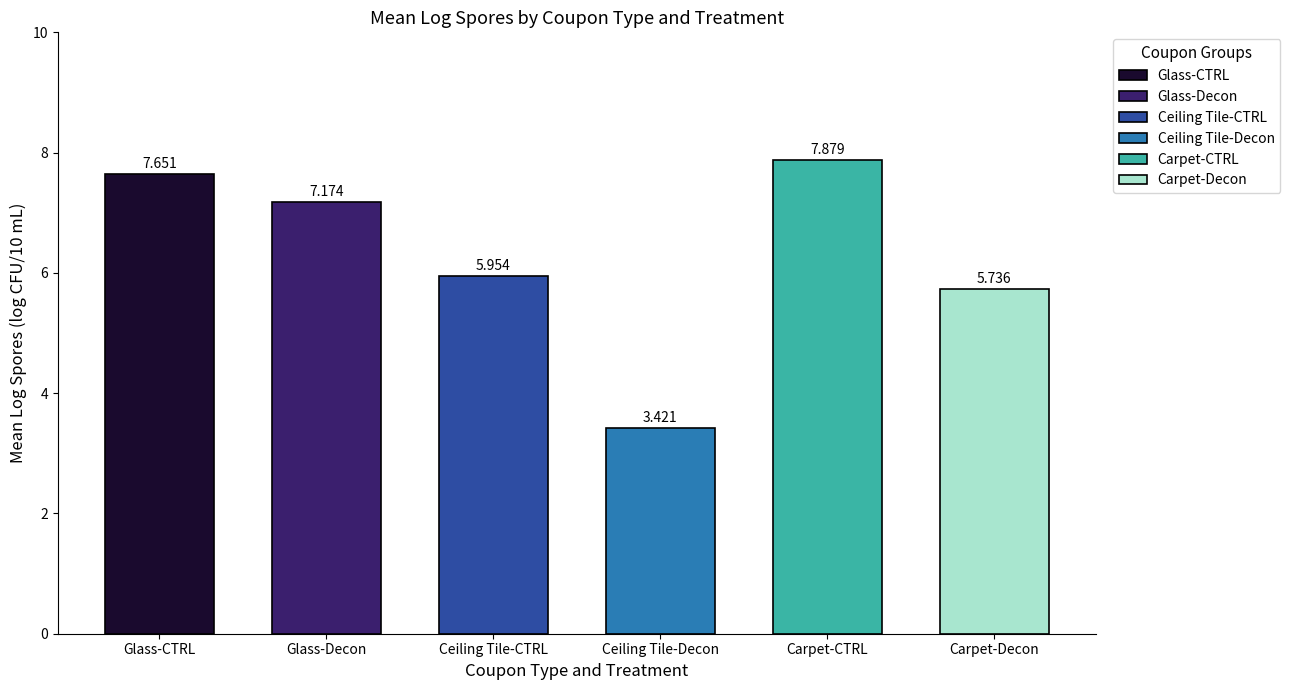

Approximately how many times larger is the value at Glass-Decon compared to Ceiling Tile-Decon?

2.1